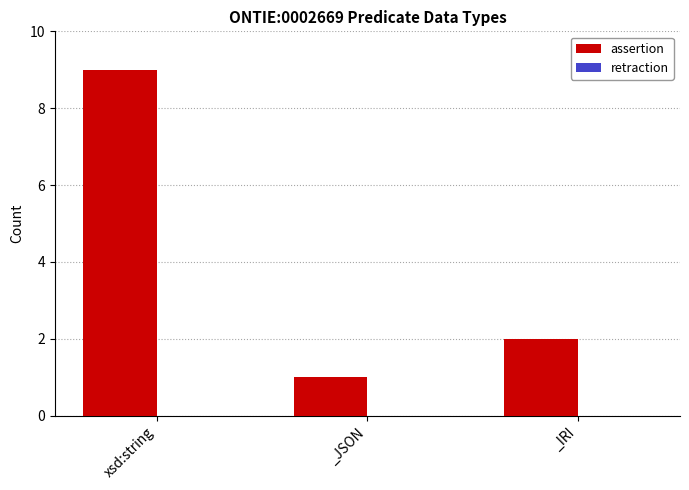

Reading left to right, extract all data points from this chart.

9	1	2